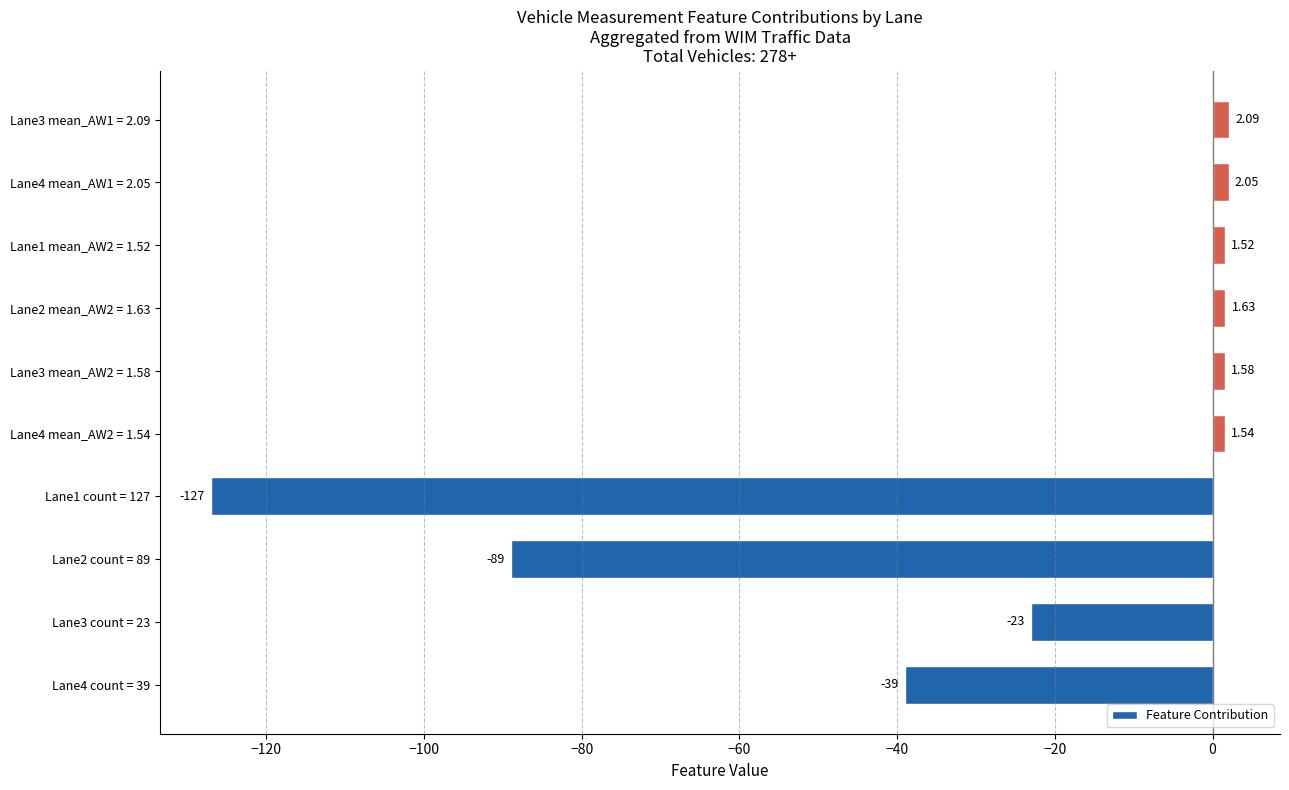

What is the difference between the maximum and minimum values?

129.1